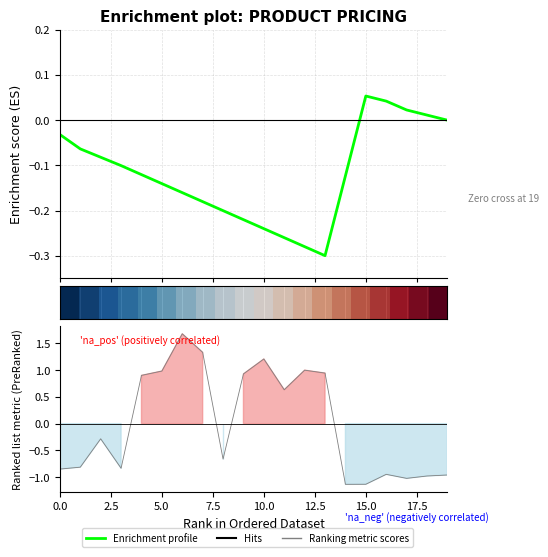

At how many categories does at least one series exceed 0?

15